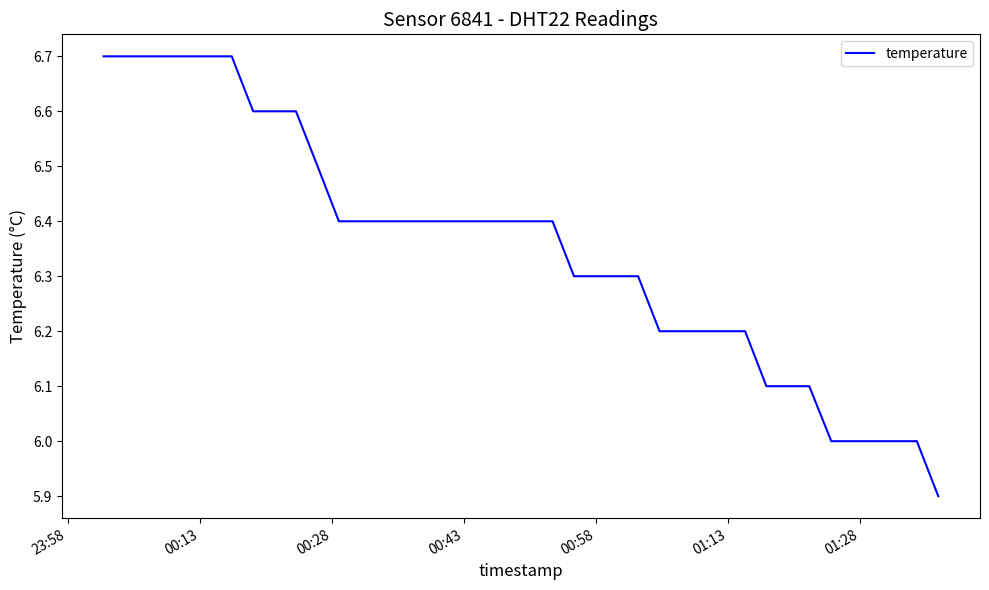

What is the minimum value shown in the chart?

5.9